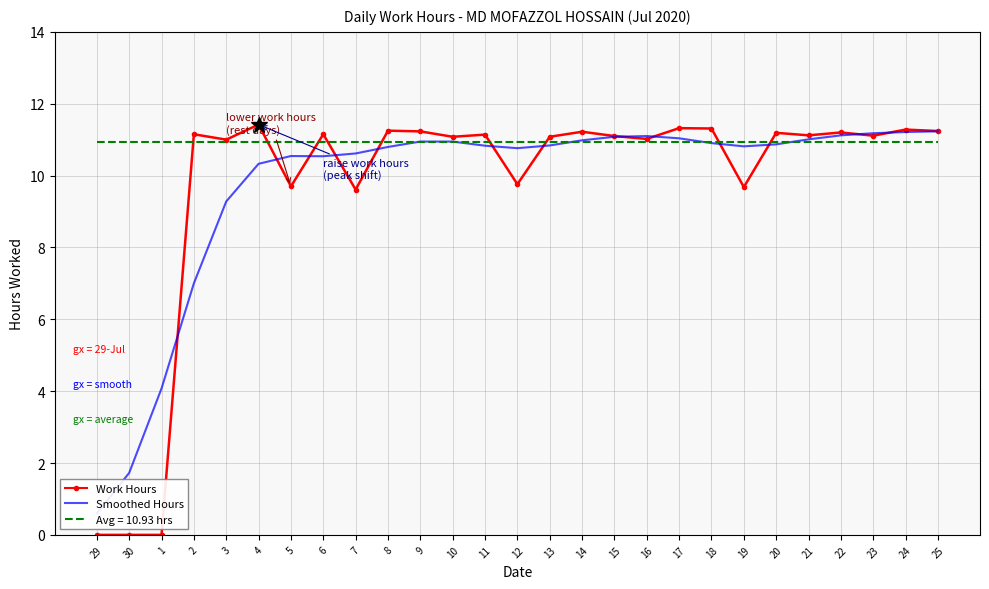

Reading right to left, extract all data points from this chart.

Work Hours: 11.2	11.3	11.1	11.2	11.1	11.2	9.7	11.3	11.3	11.0	11.1	11.2	11.1	9.8	11.1	11.1	11.2	11.2	9.6	11.2	9.7	11.4	11.0	11.2	0.0	0.0	0.0
Smoothed Hours: 11.2	11.2	11.2	11.1	11.0	10.9	10.8	10.9	11.0	11.1	11.1	11.0	10.8	10.8	10.8	10.9	10.9	10.8	10.6	10.5	10.5	10.3	9.3	7.0	4.1	1.7	0.6